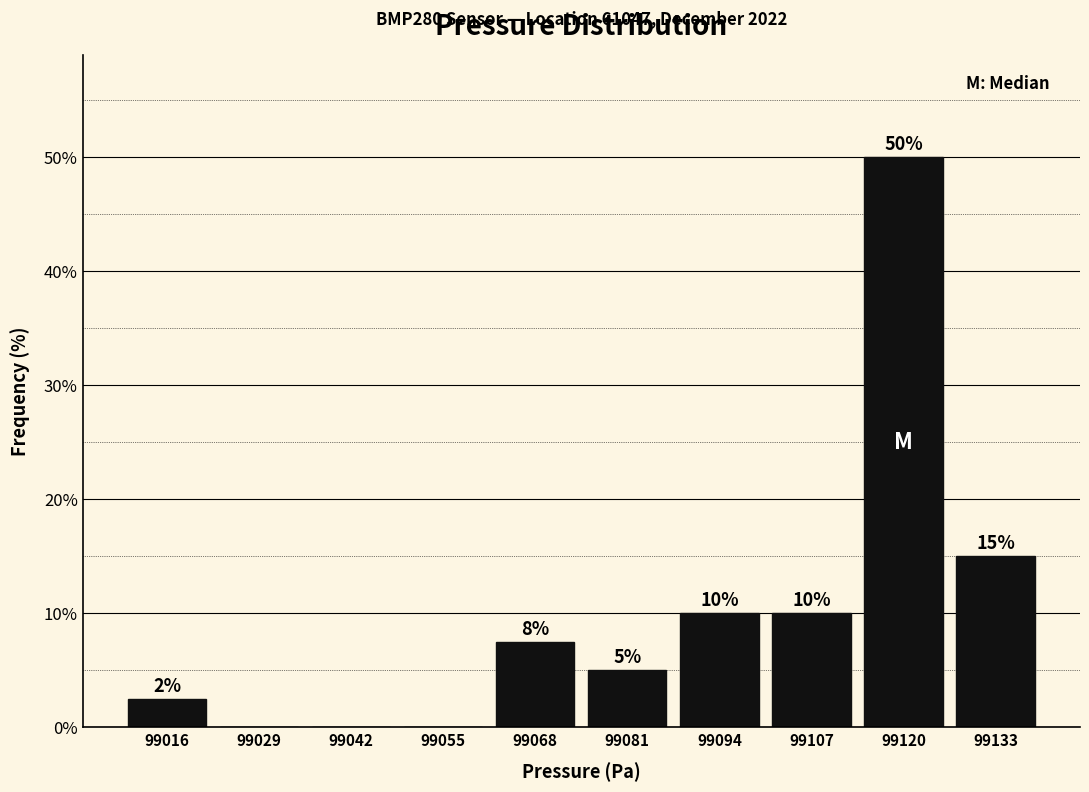

Which range on the x-axis has the tallest bar?

99114 to 99126